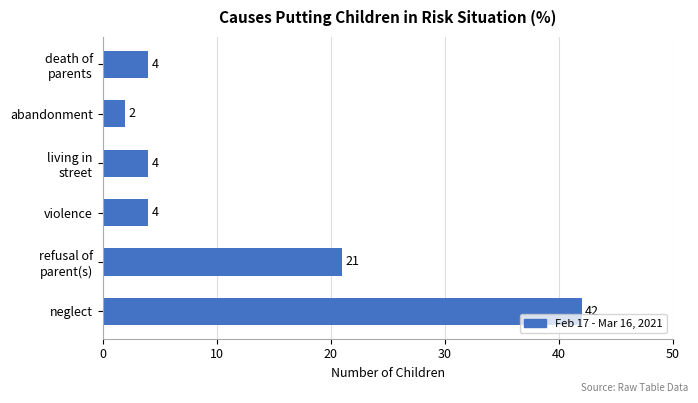

What is the difference between the maximum and minimum values?

40